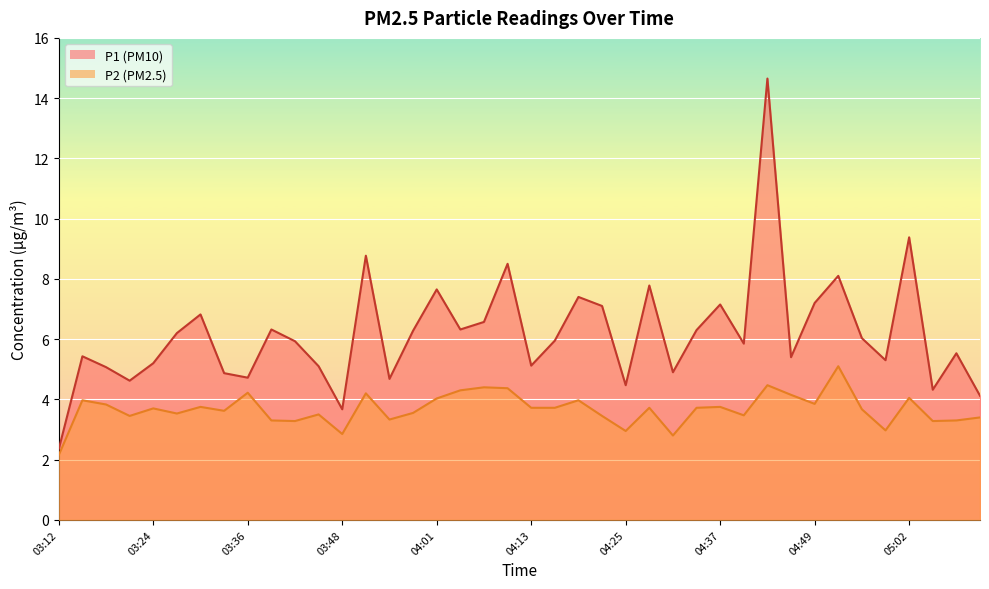

Is the value of P2 at 03:12 greater than the value of P1 at 03:33?

No